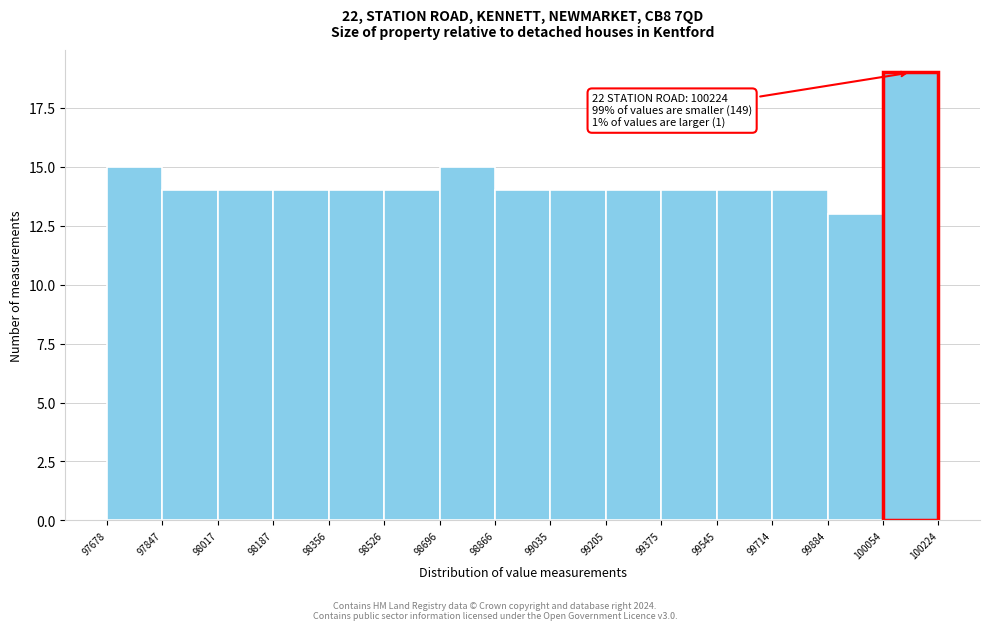

Which range on the x-axis has the tallest bar?

100054 to 100224